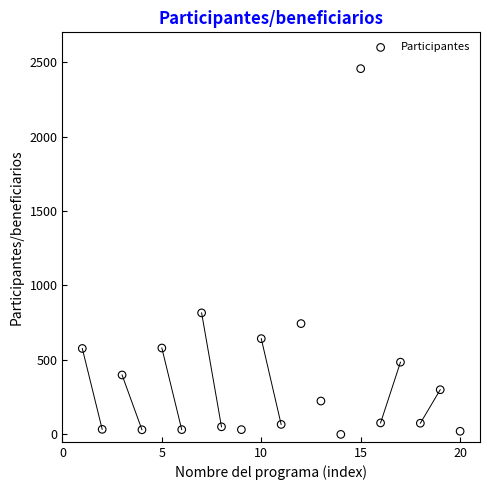

What is the range of X values (max minus min)?

19